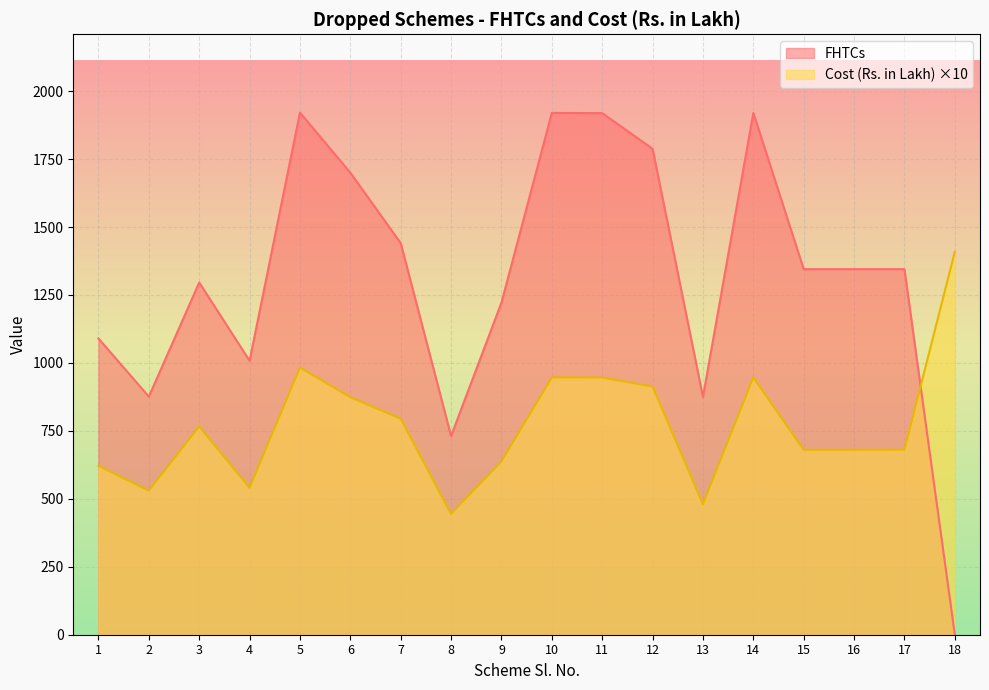

Which label corresponds to the smallest value in the chart?

18